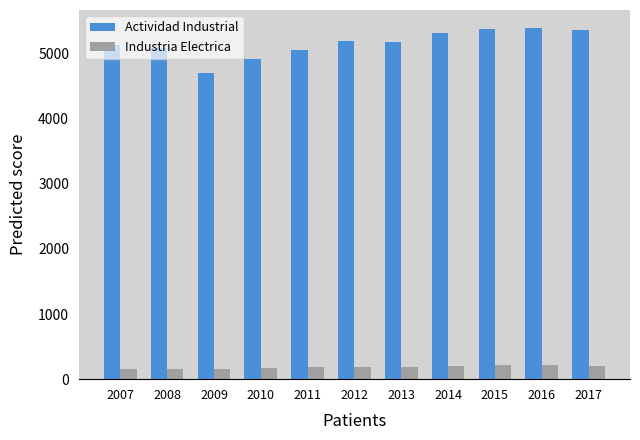

Count the number of categories in the chart.

11